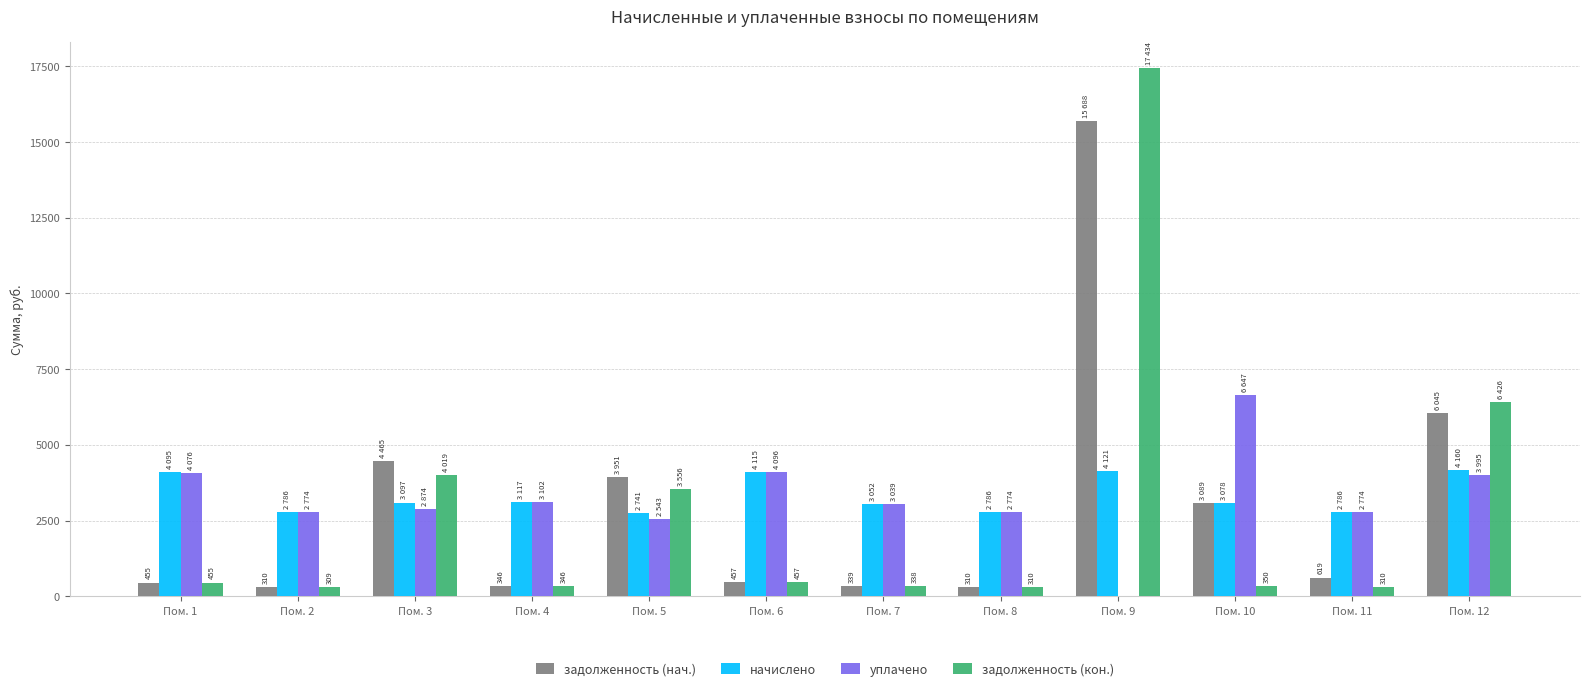

What is the sum of all уплачено values?

38691.9